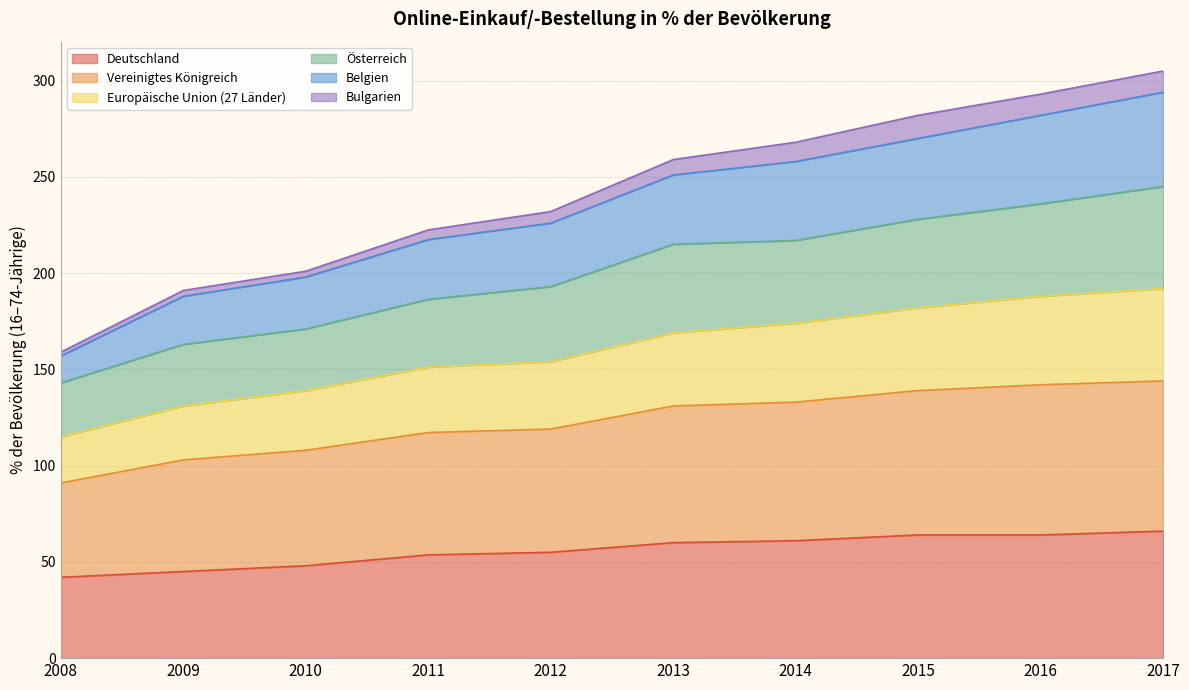

What is the total value across all series at 2014?

268.0